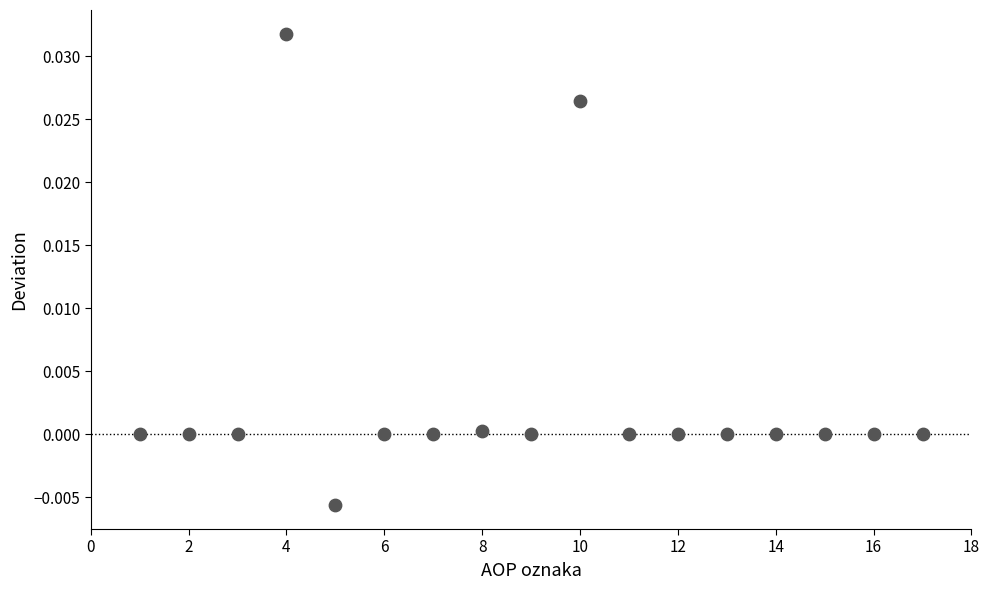

What is the range of X values (max minus min)?

16.0